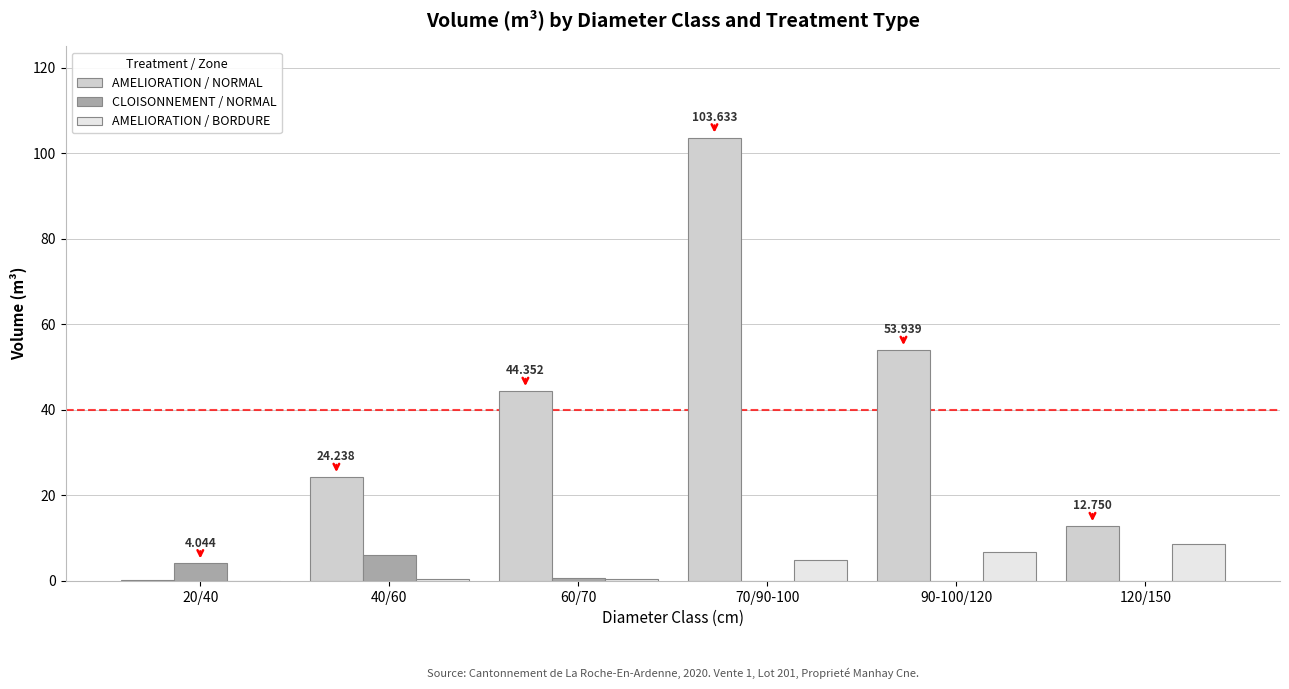

At which label does AMELIORATION / NORMAL first exceed 44?

60/70